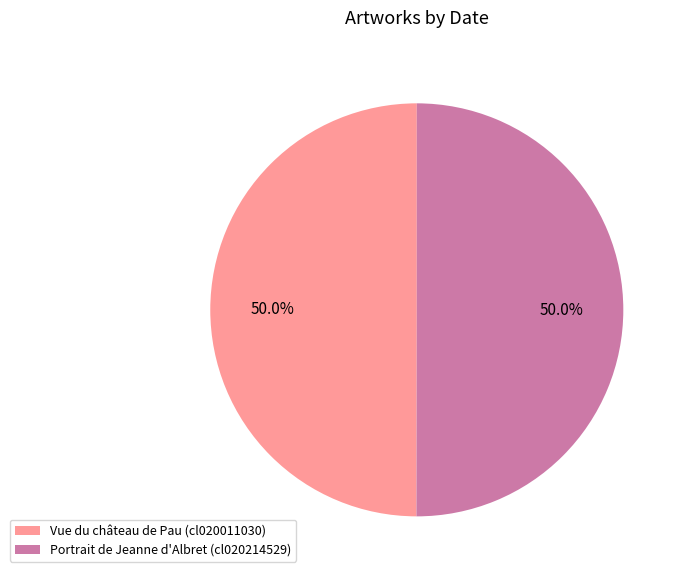

Combined, what portion of the pie is Portrait de Jeanne d'Albret (cl020214529) and Vue du château de Pau (cl020011030)?

100.0%